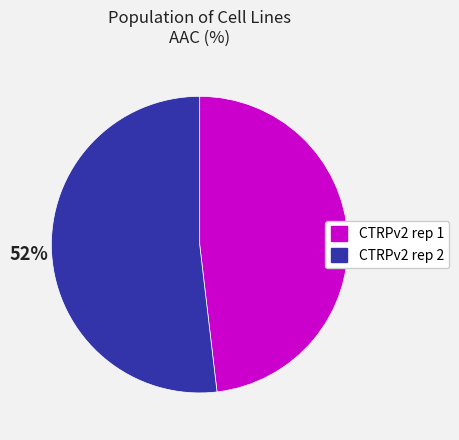

To the nearest percent, what percentage of the pie is CTRPv2 rep 2?

52%